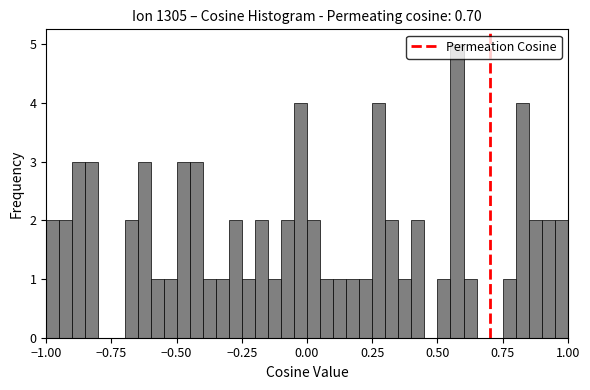

Around what value on the x-axis is the tallest bar? Give the approximate position of its centre, as read against the axis.

0.60